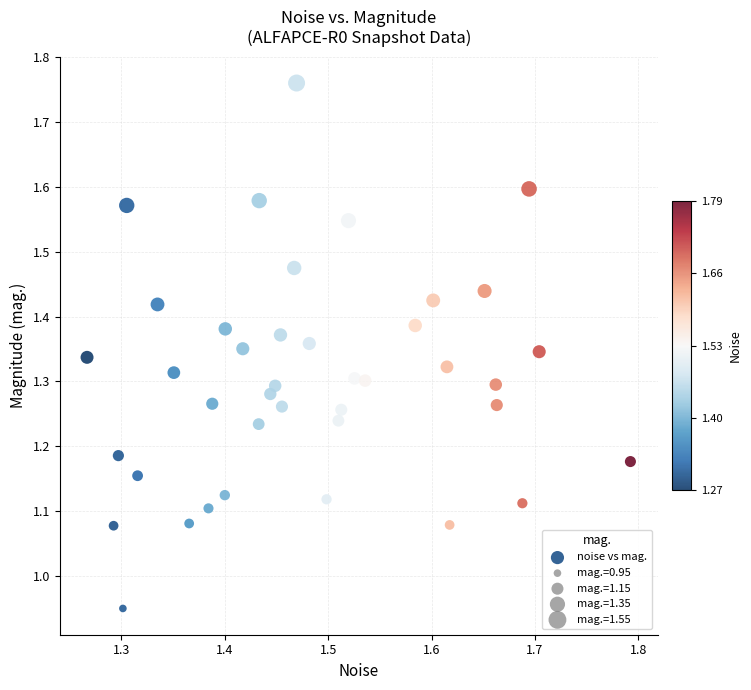

What is the range of Y values (max minus min)?

0.8